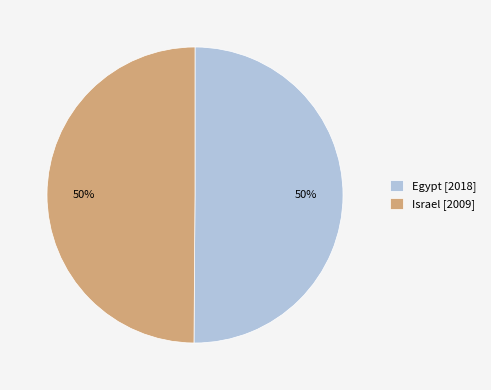

What percentage is the Israel slice, to the nearest percent?

50%